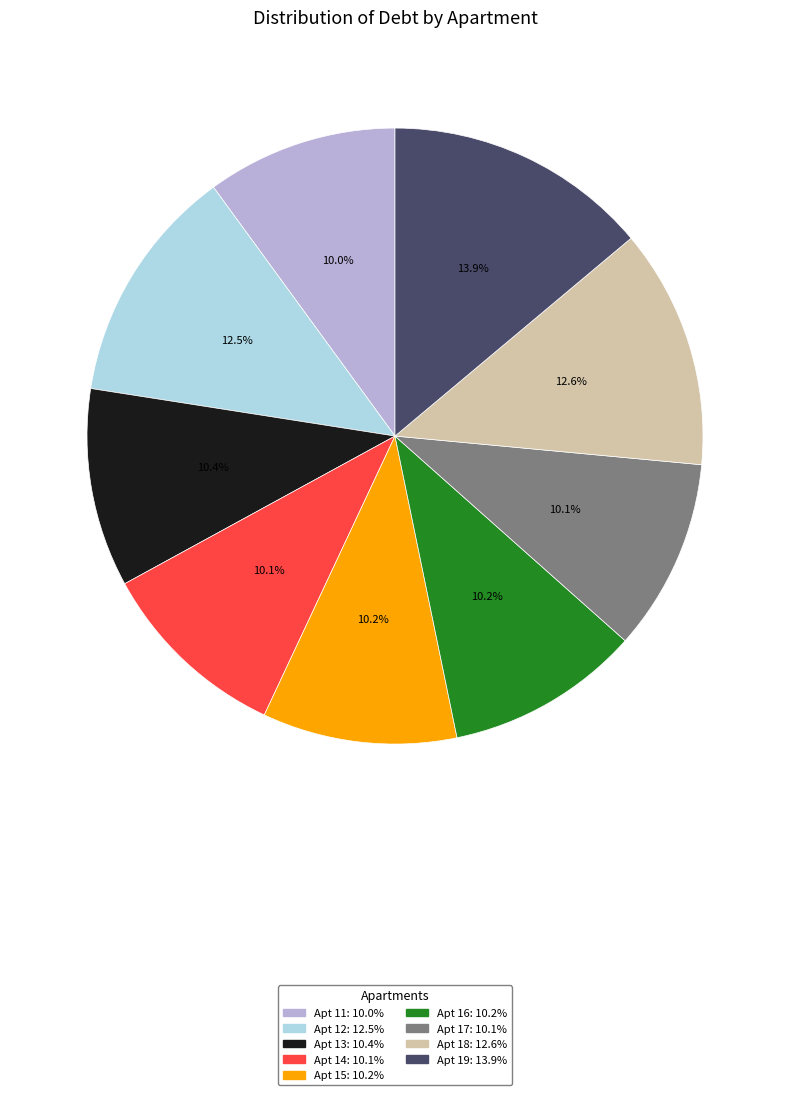

Is there a majority slice in this chart?

No